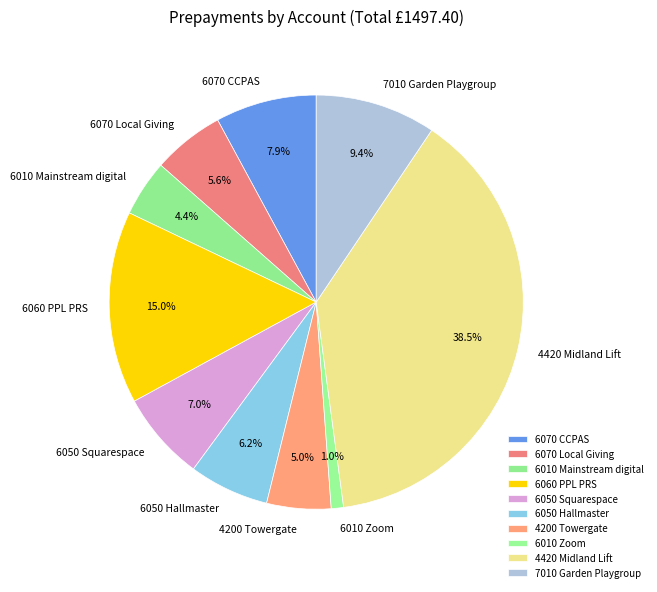

Which slice is the largest?

4420 Midland Lift